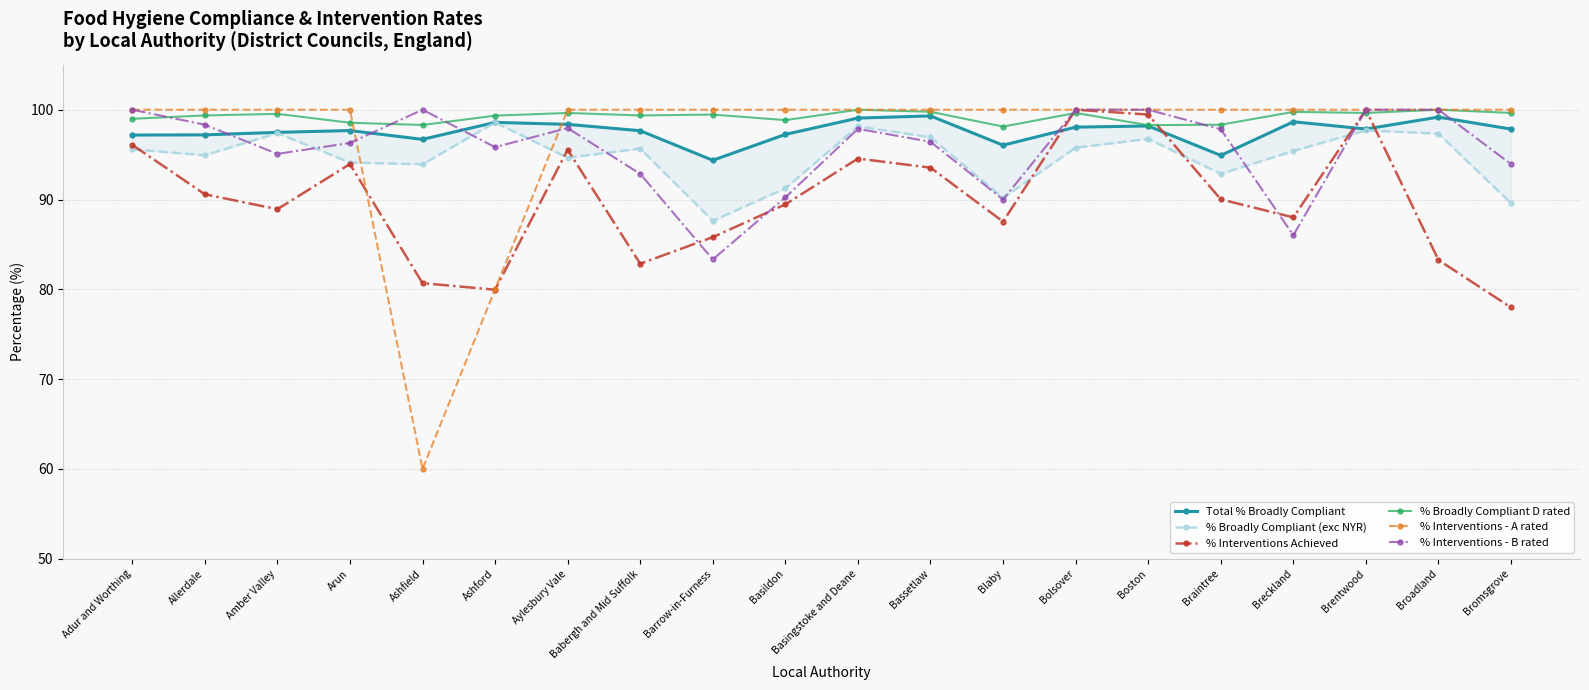

Does the chart display data point markers on the line(s)?

Yes